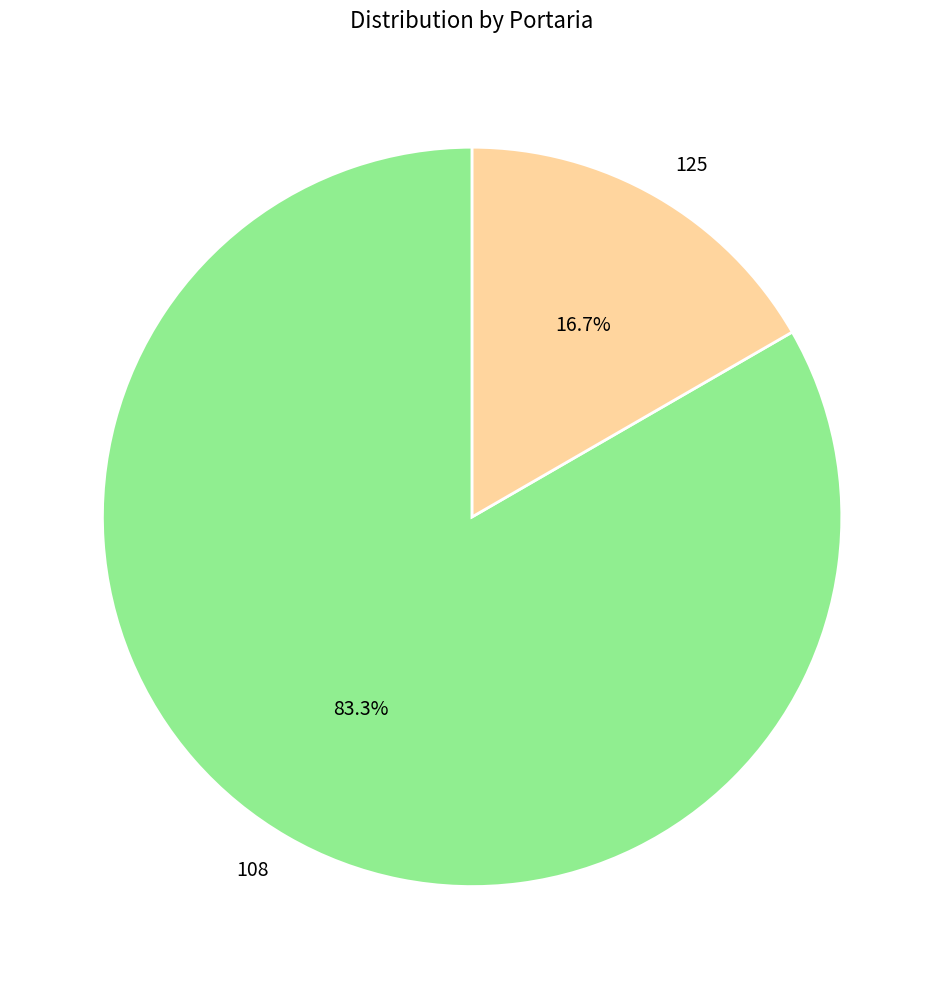

Combined, what portion of the pie is 108 and 125?

100.0%